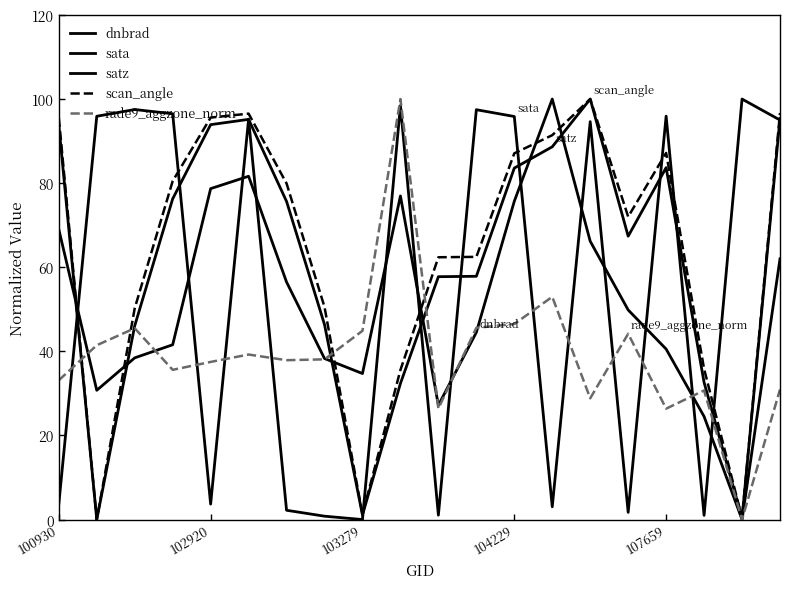

How many lines are shown in the chart?

5